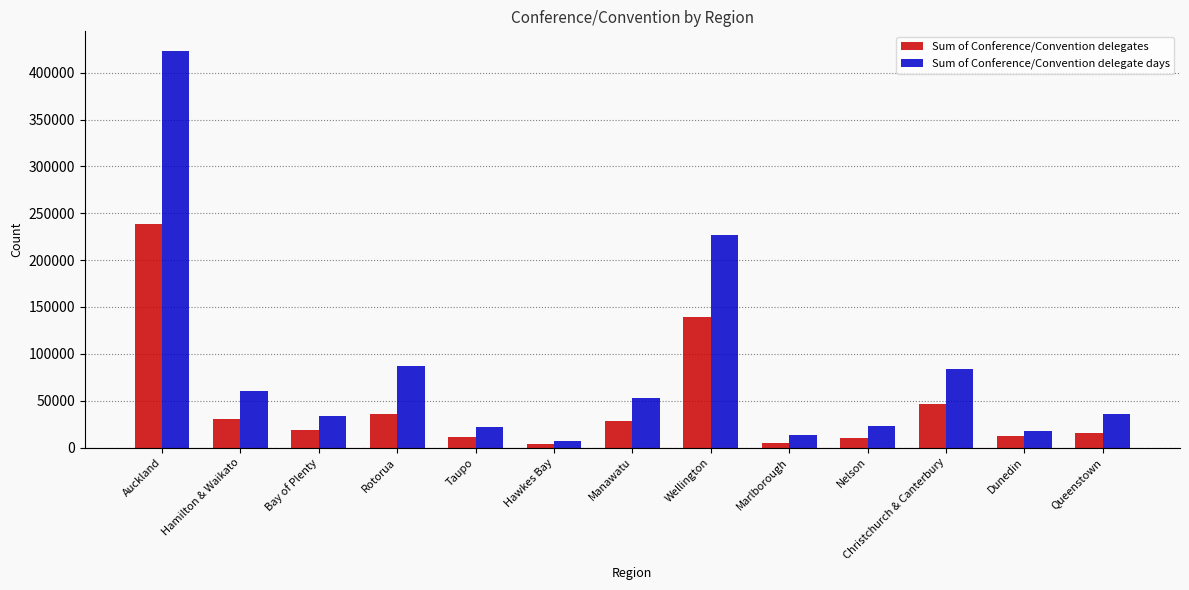

What are all the series names shown in the legend?

Sum of Conference/Convention delegates, Sum of Conference/Convention delegate days